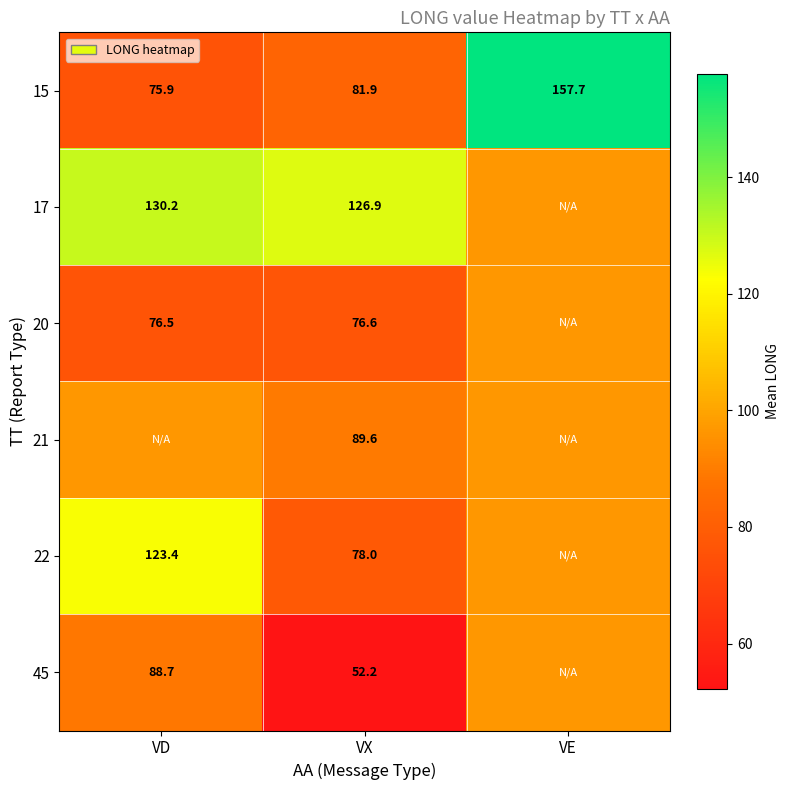

Is the value of 45 at VX greater than the value of 17 at VD?

No